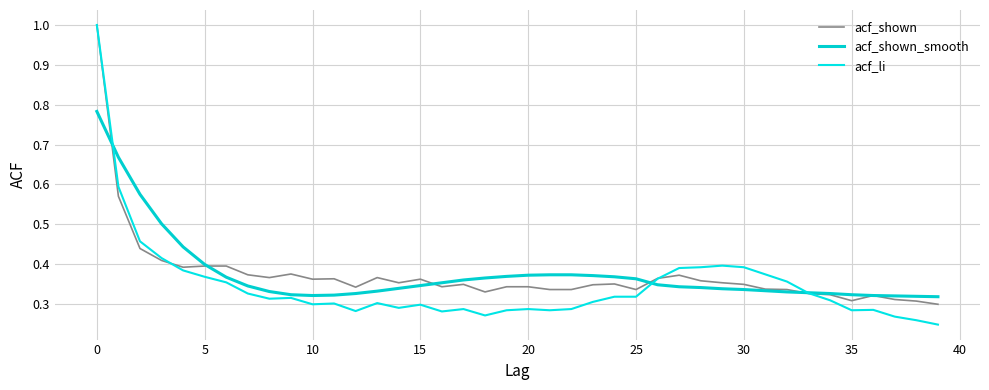

What is the maximum value shown in the chart?

1.0